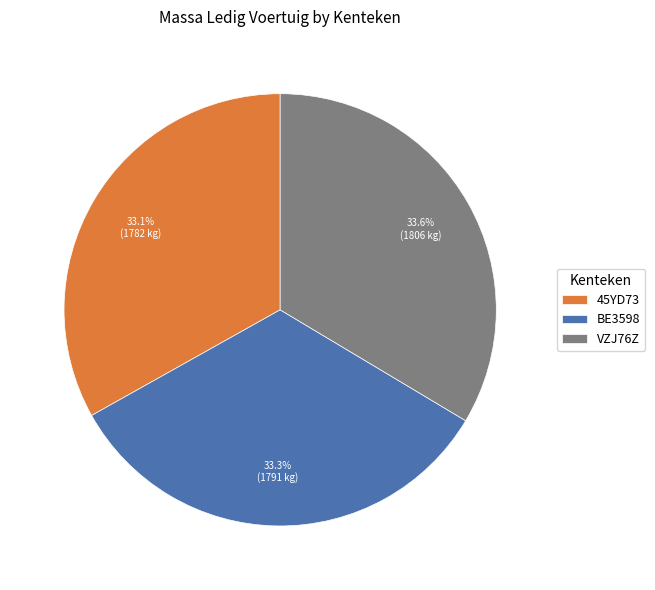

True or false: 45YD73 accounts for 46% of the total.

False